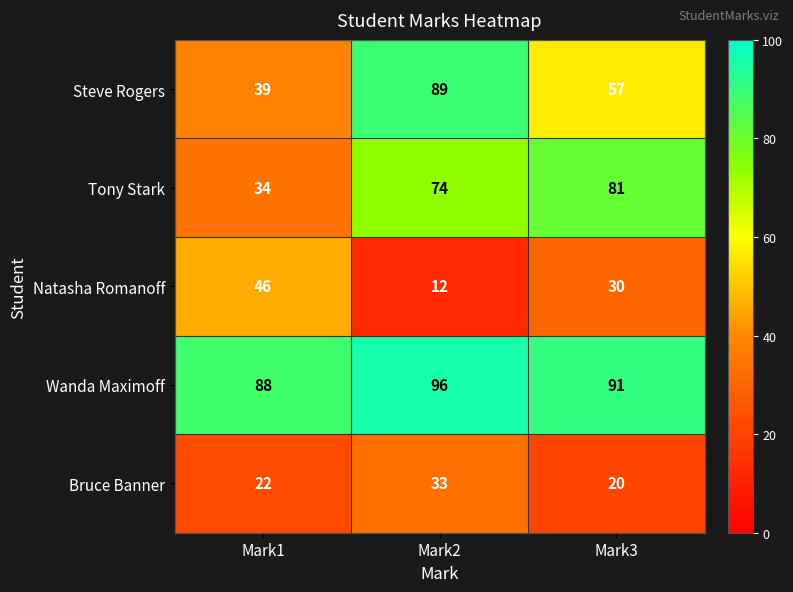

Where is Wanda Maximoff nearest to the value 92?

Mark3